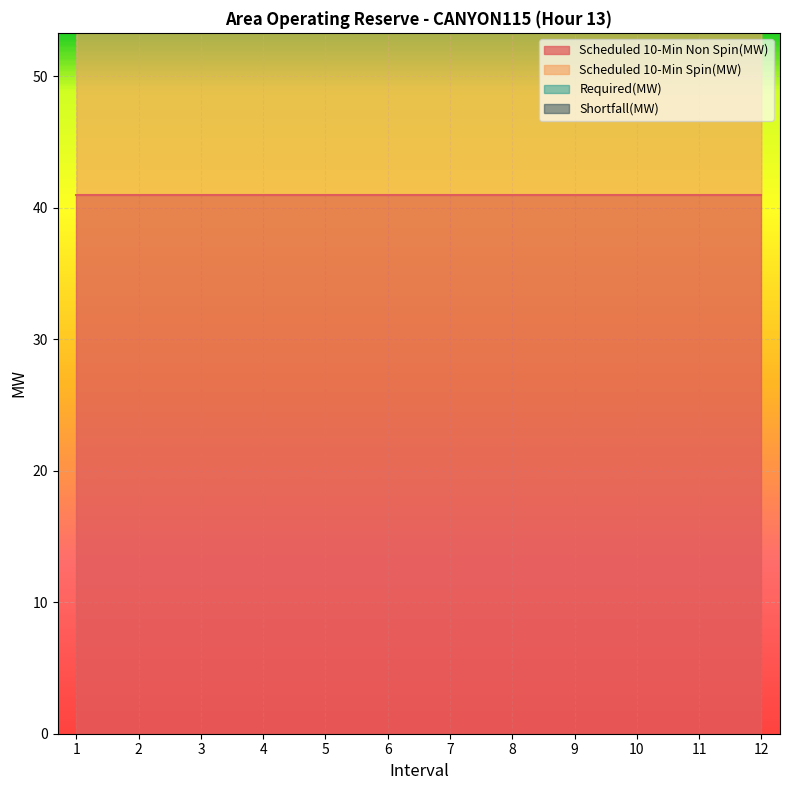

What is the sum of the Scheduled 10-Min Spin(MW) values at 6 and 2?

40